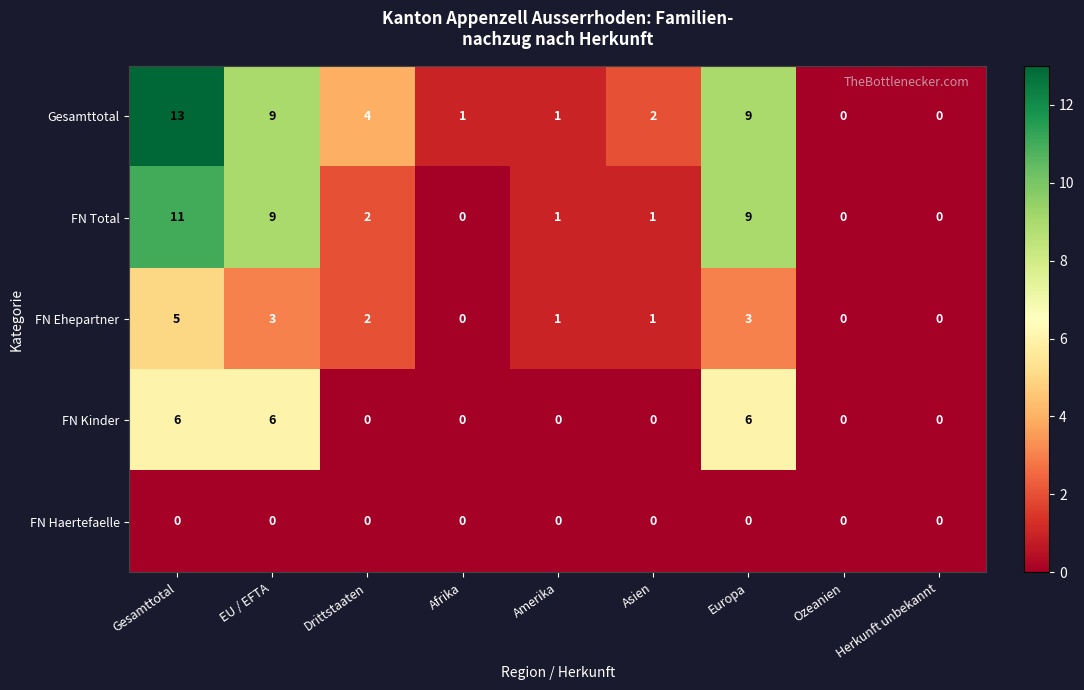

At which category is the sum across all series the highest?

Gesamttotal